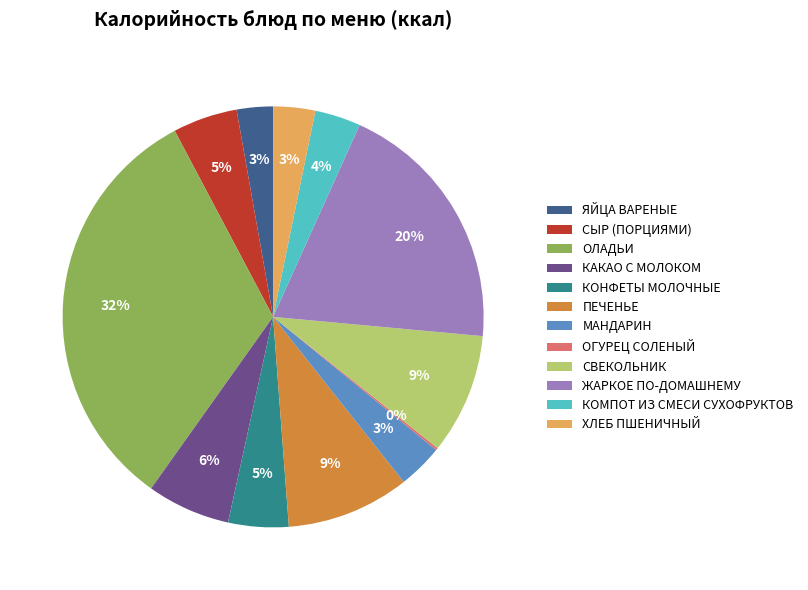

Is there a majority slice in this chart?

No